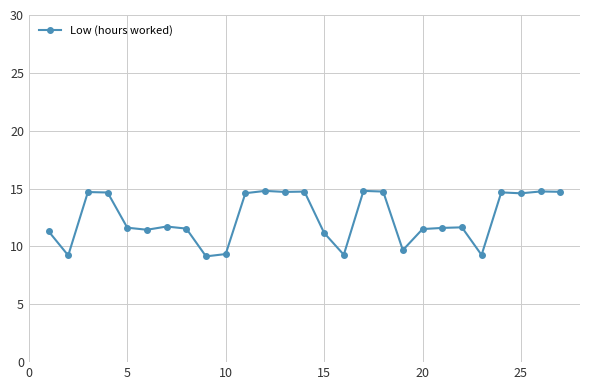

How many series are shown in this chart?

1